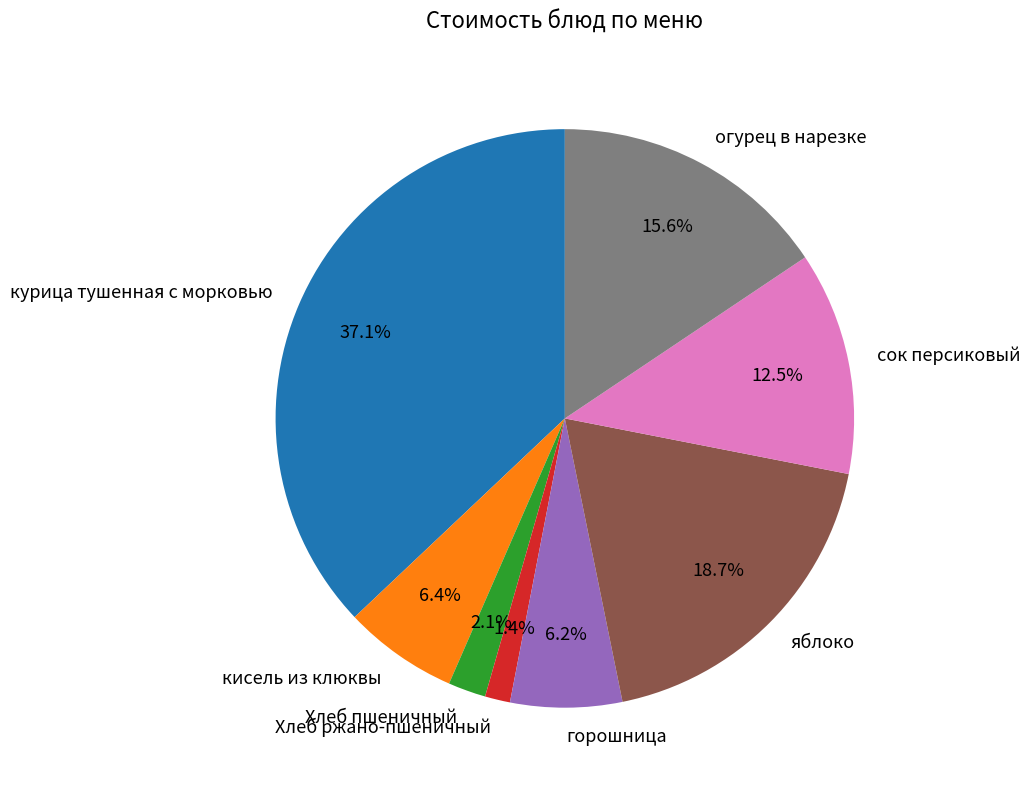

How many segments does this pie chart have?

8